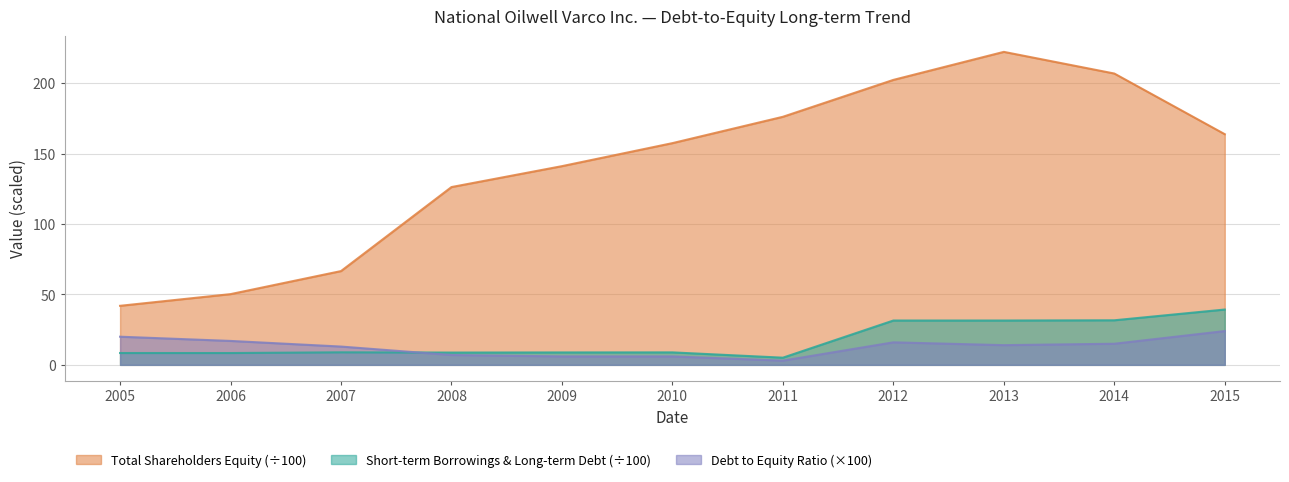

Between 2008 and 2015, which series saw the biggest shift?

Total Shareholders Equity